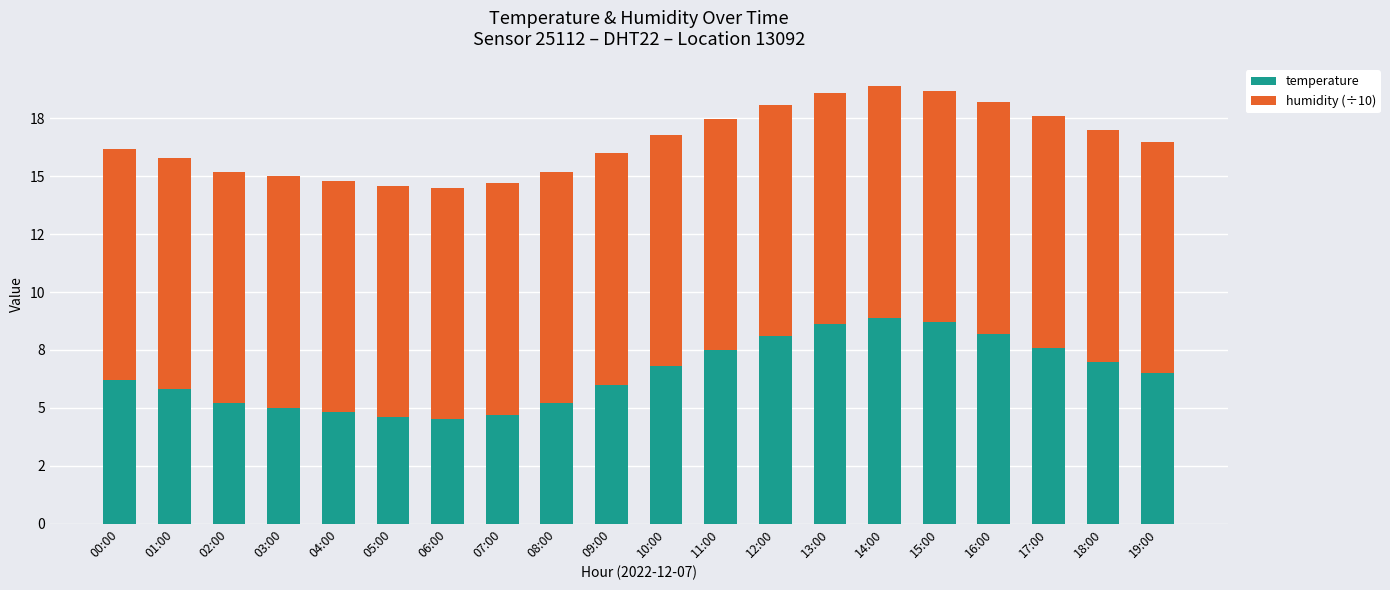

What is the difference between the temperature values at 14:00 and 19:00?

2.4